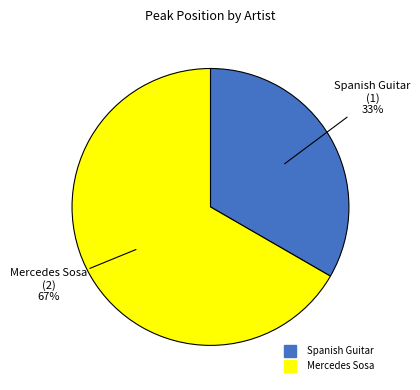

Approximately how many times larger is the value at Spanish Guitar compared to Mercedes Sosa?

0.5